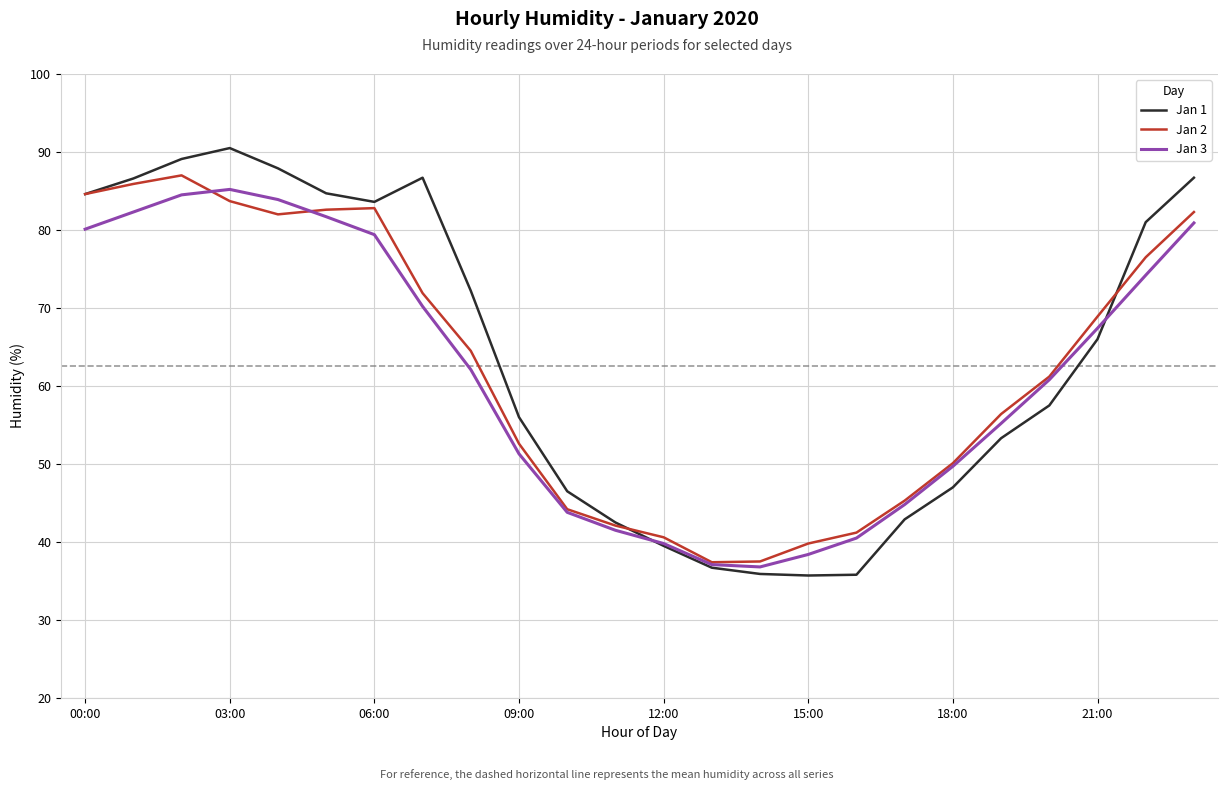

What is the highest value of the Jan 3 series?

85.2